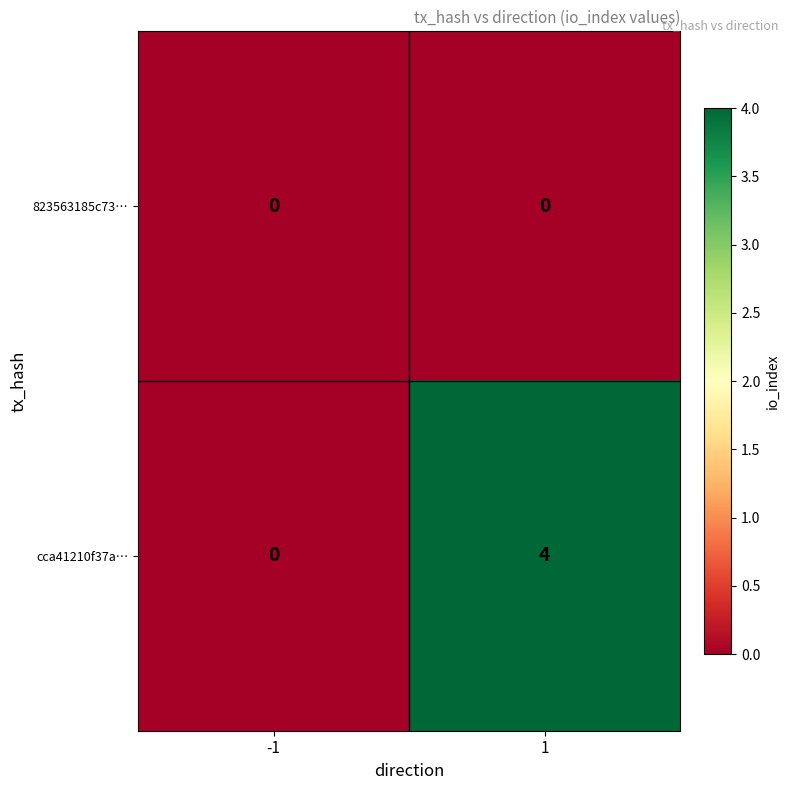

What is the highest value of the cca41210f37a… series?

4